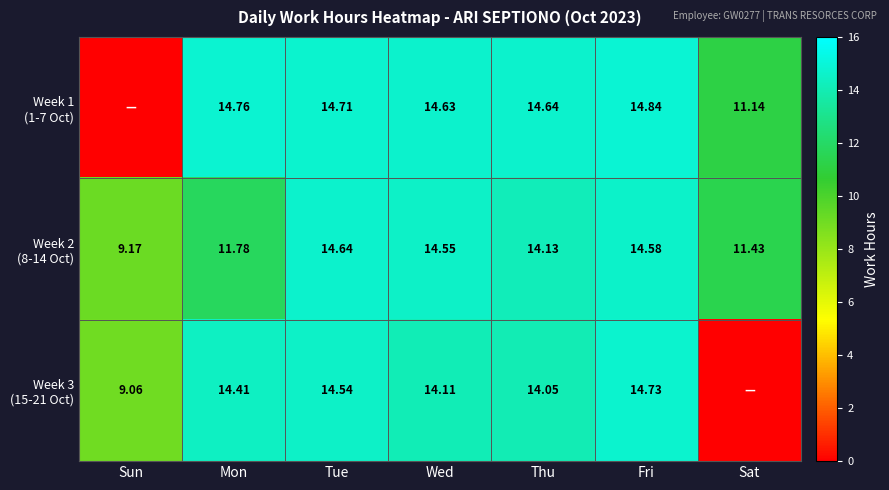

What is the approximate value of Week 3 (15-21 Oct) at Mon?

14.4